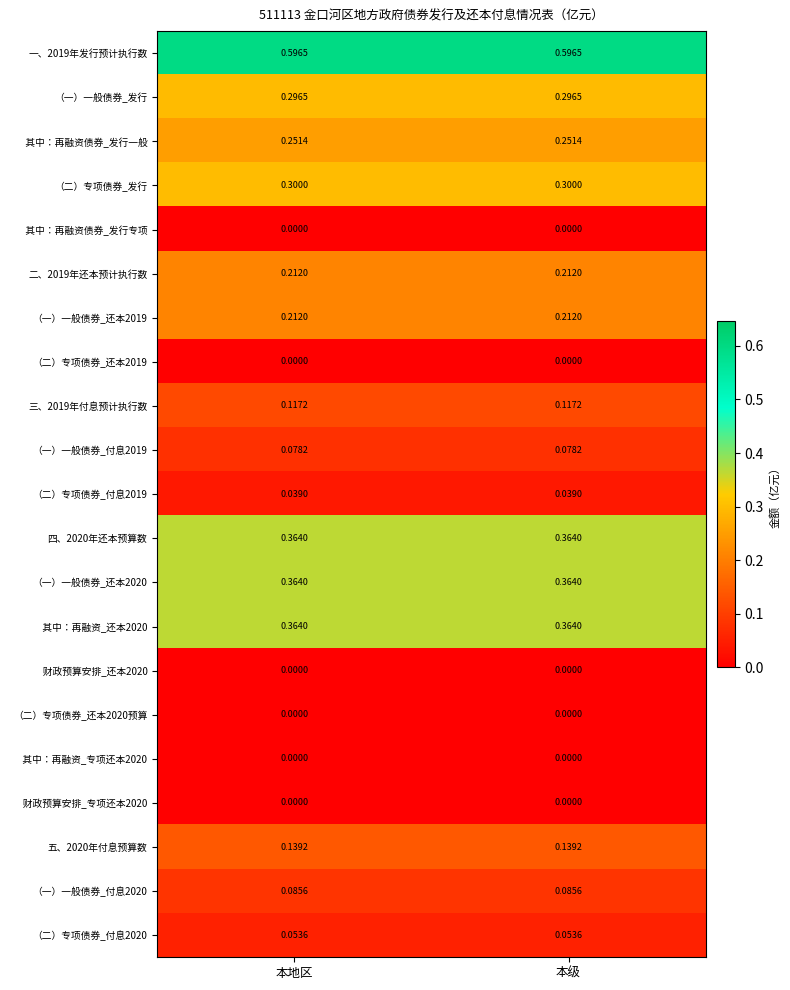

At how many categories does at least one series exceed 0?

2